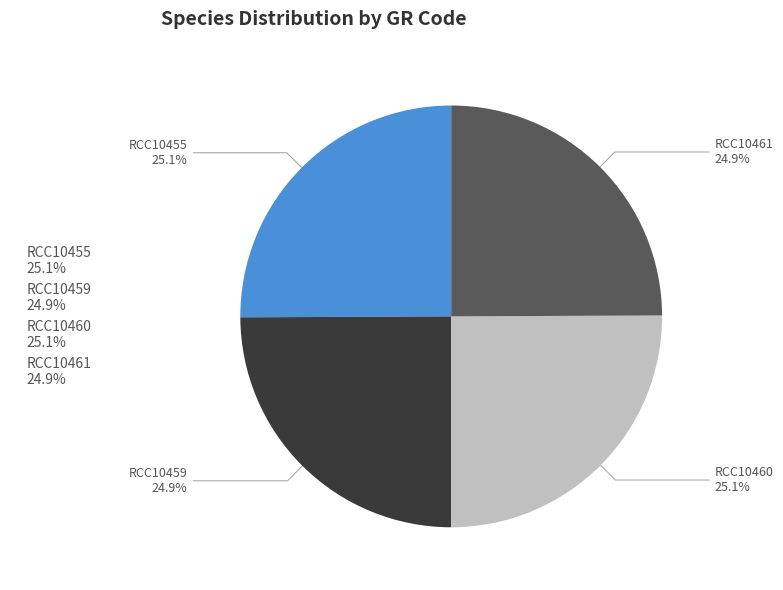

What is the ratio of the value at RCC10461 24.9% to the value at RCC10455 25.1%?

1.0